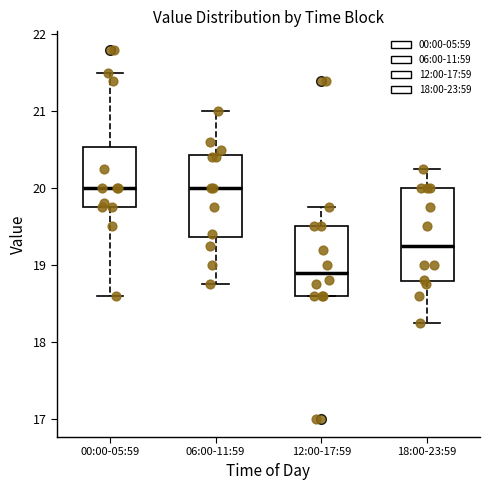

Which box is the tallest, from its lower edge to its upper edge?

18:00-23:59